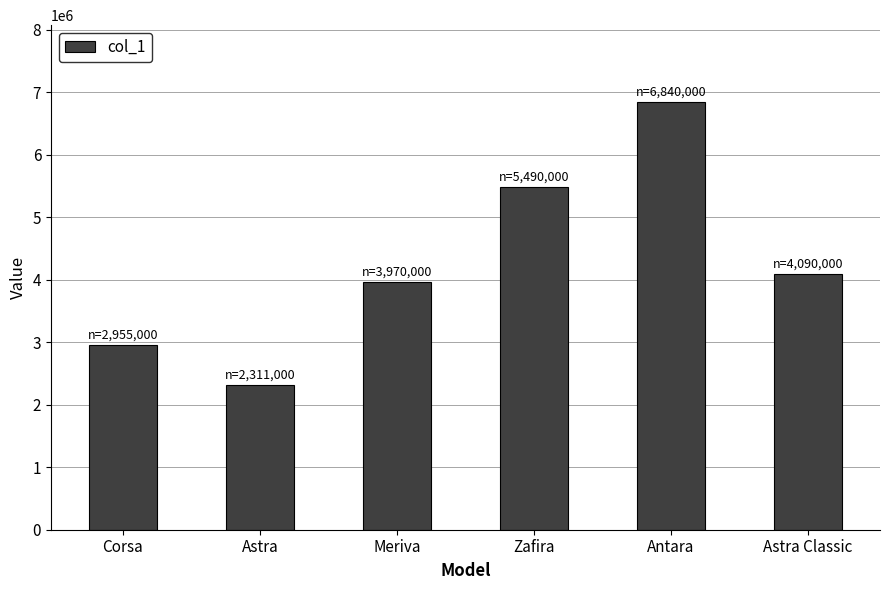

What is the sum of the values at Astra and Antara?

9151000